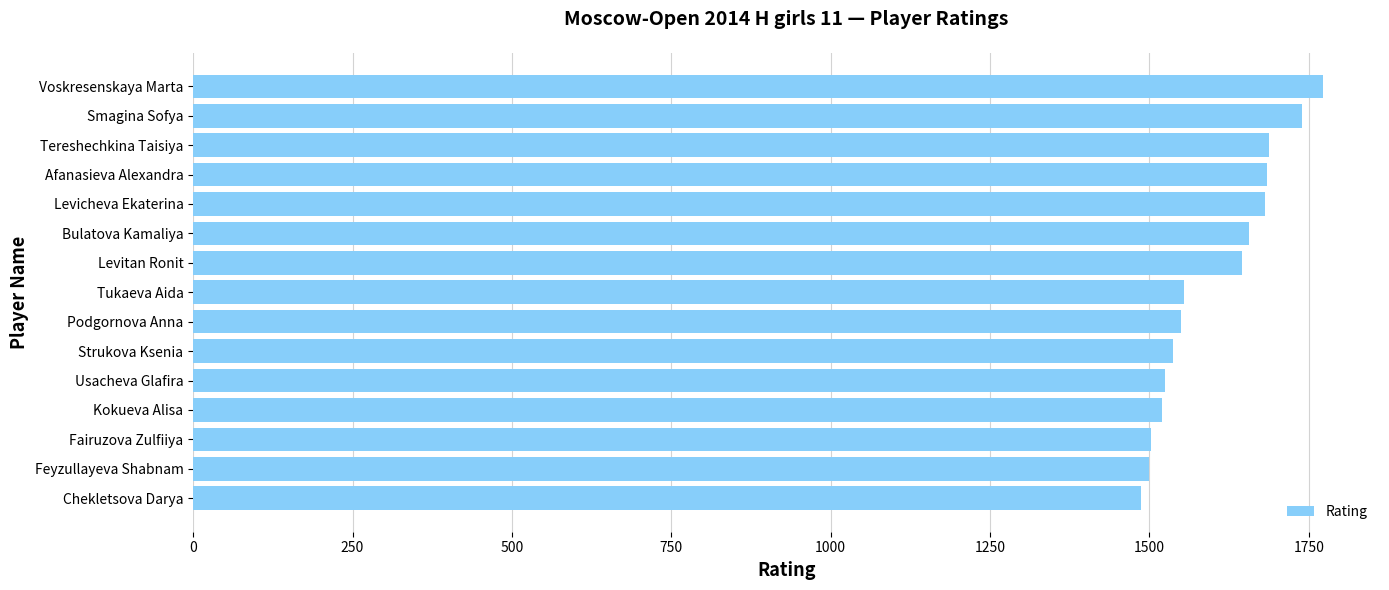

Are the bars horizontal?

Yes